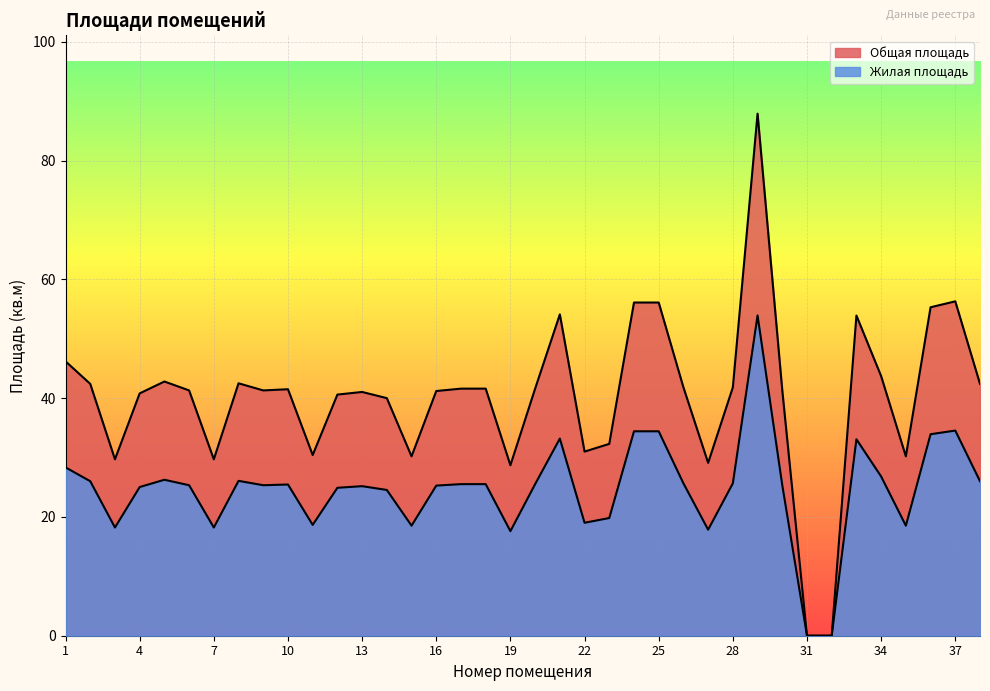

What is the spread (max minus min) of values at 7?

11.5